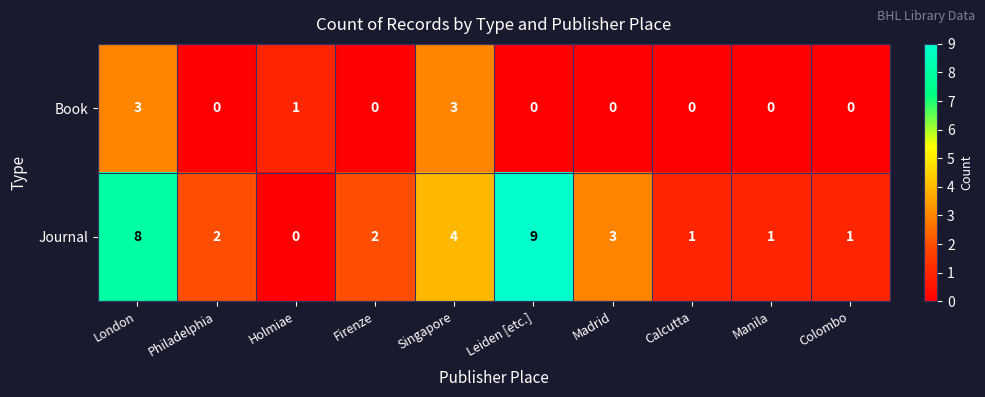

Reading left to right, what are all the values shown in this chart?

Book: London=3	Philadelphia=0	Holmiae=1	Firenze=0	Singapore=3	Leiden [etc.]=0	Madrid=0	Calcutta=0	Manila=0	Colombo=0
Journal: London=8	Philadelphia=2	Holmiae=0	Firenze=2	Singapore=4	Leiden [etc.]=9	Madrid=3	Calcutta=1	Manila=1	Colombo=1